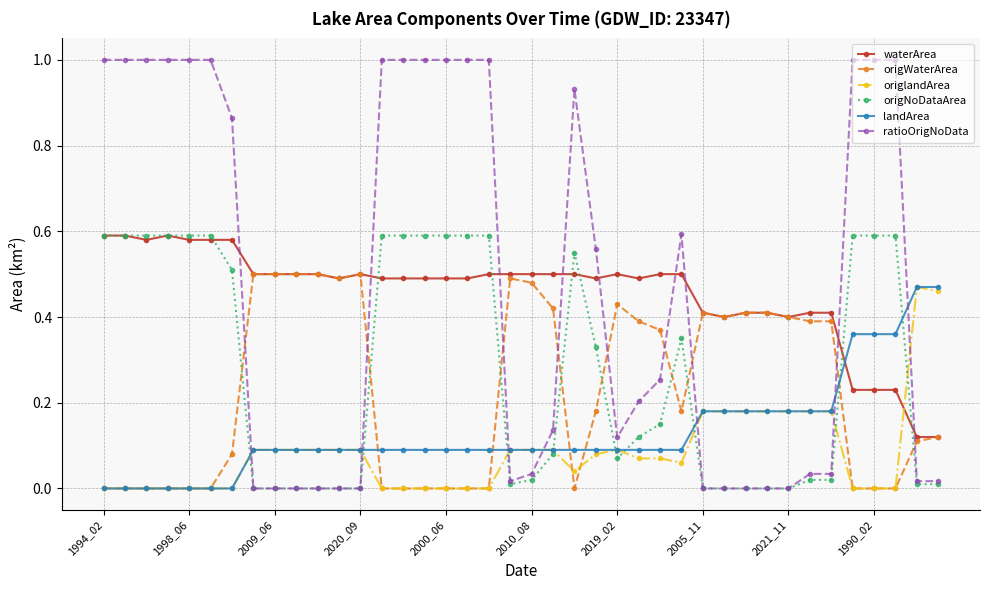

How many distinct data groups are displayed?

6